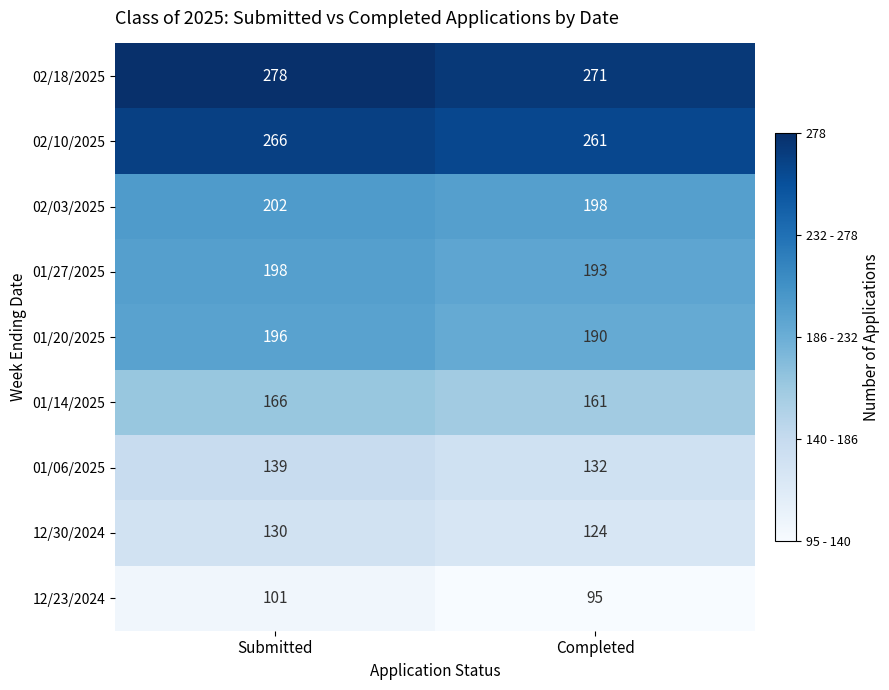

At which category does the chart reach its peak across all series?

Submitted